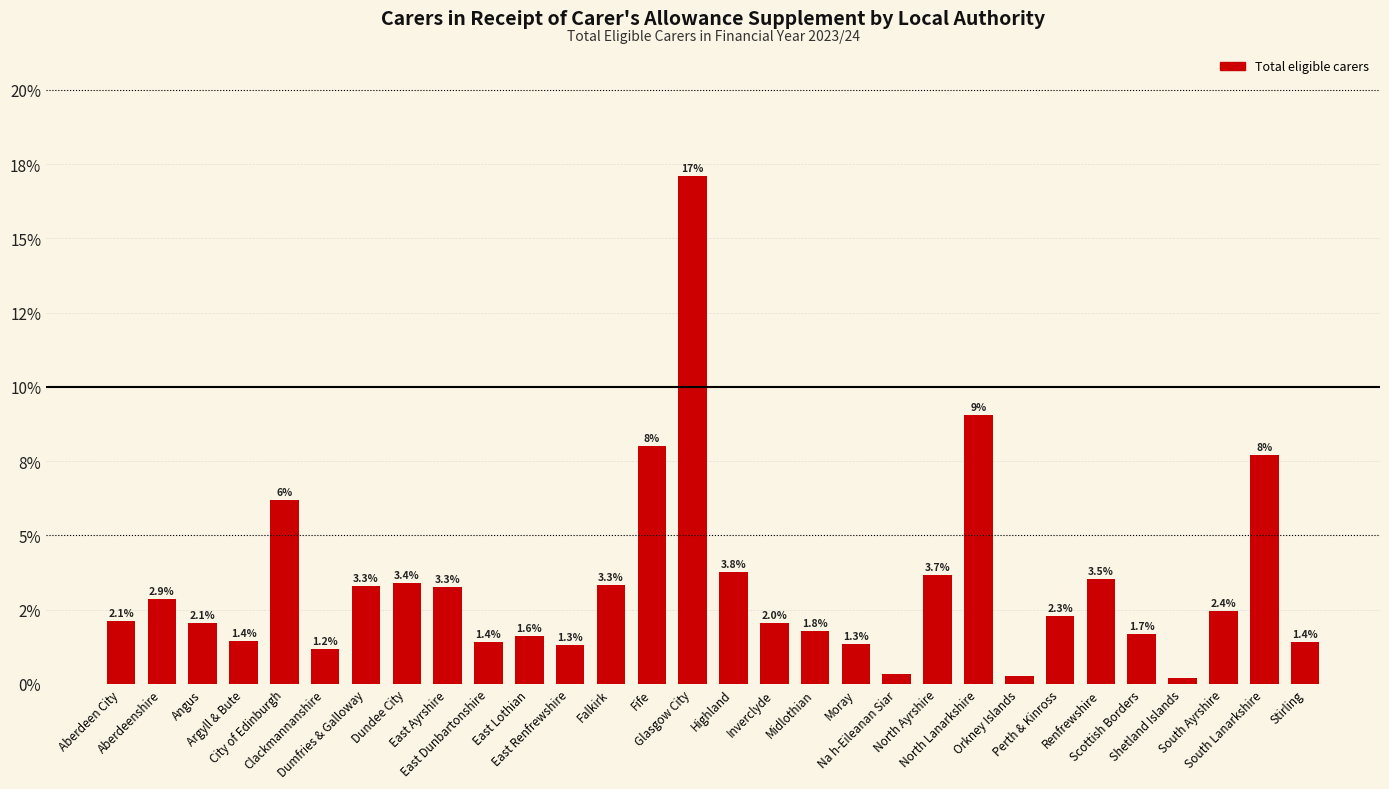

What is the label of the 16th bar from the left?

Highland